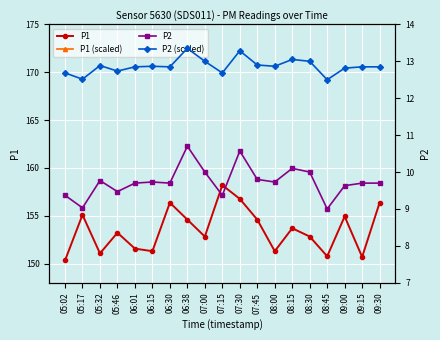

How many lines are shown in the chart?

4